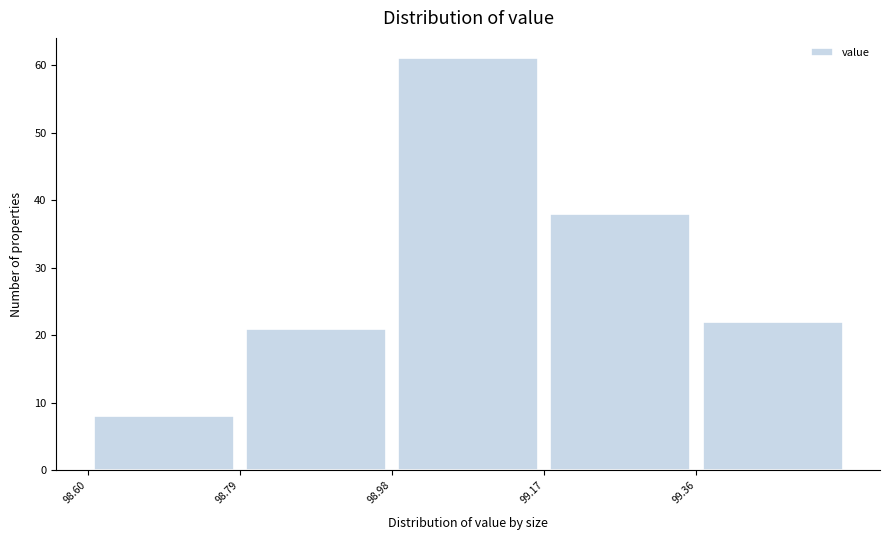

Reading left to right, transcribe this chart: for each bar, give the range it covers on the x-axis and its height. Neither the bar edges nor the heights are printed on the chart, so give them approximately, as read against the axes.

98.60 to 98.79: 8
98.79 to 98.98: 21
98.98 to 99.17: 61
99.17 to 99.36: 38
99.36 to 99.55: 22